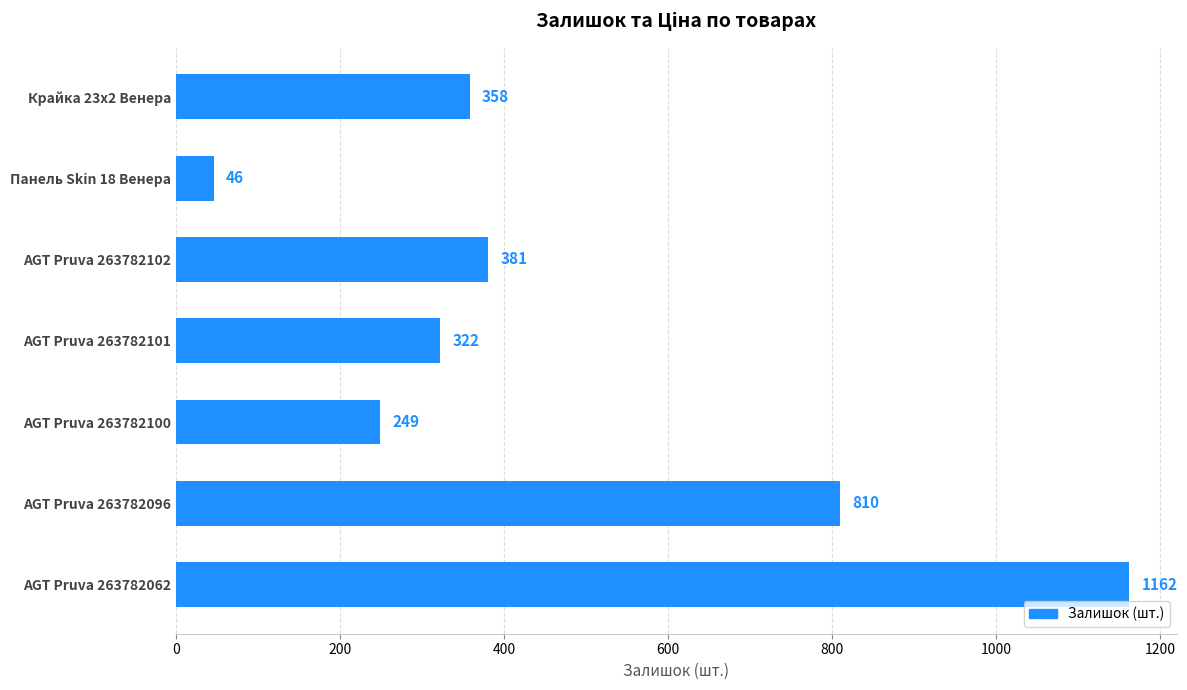

The chart shows a value of 236 at AGT Pruva 263782096. True or false?

False